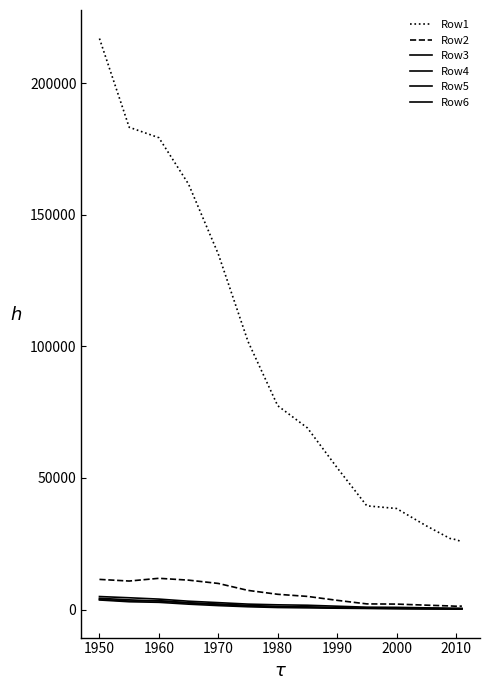

List the series in order of their peak value, highest first.

Row1, Row2, Row5, Row4, Row3, Row6